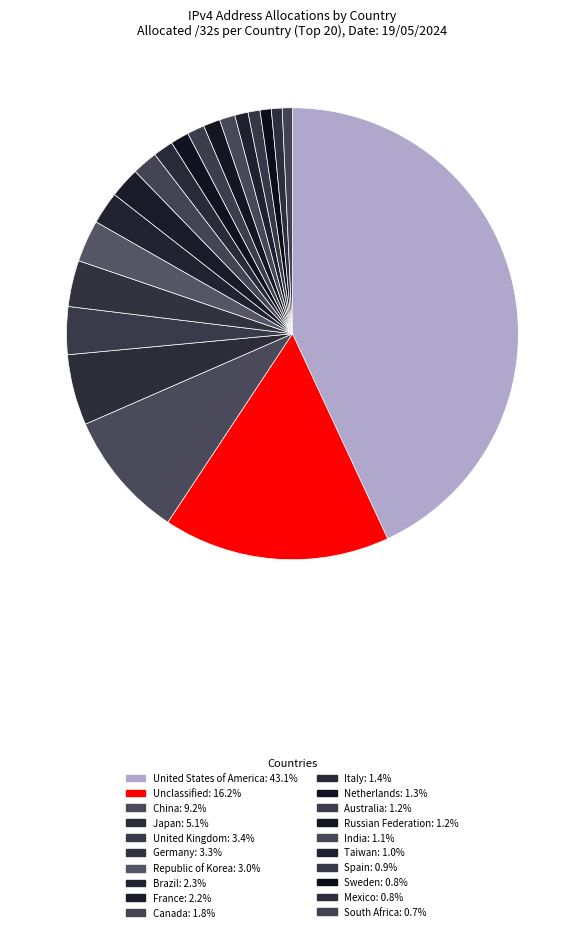

What is the change in value from Japan to India?

-148285184